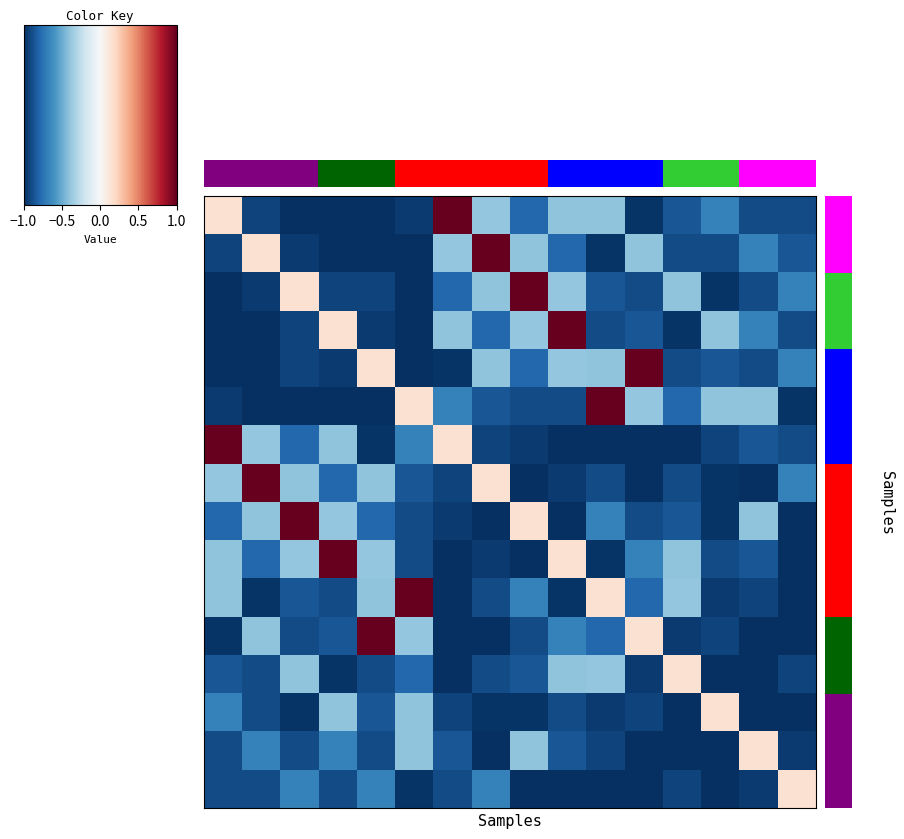

Which has a higher value, 4 or 9?

9